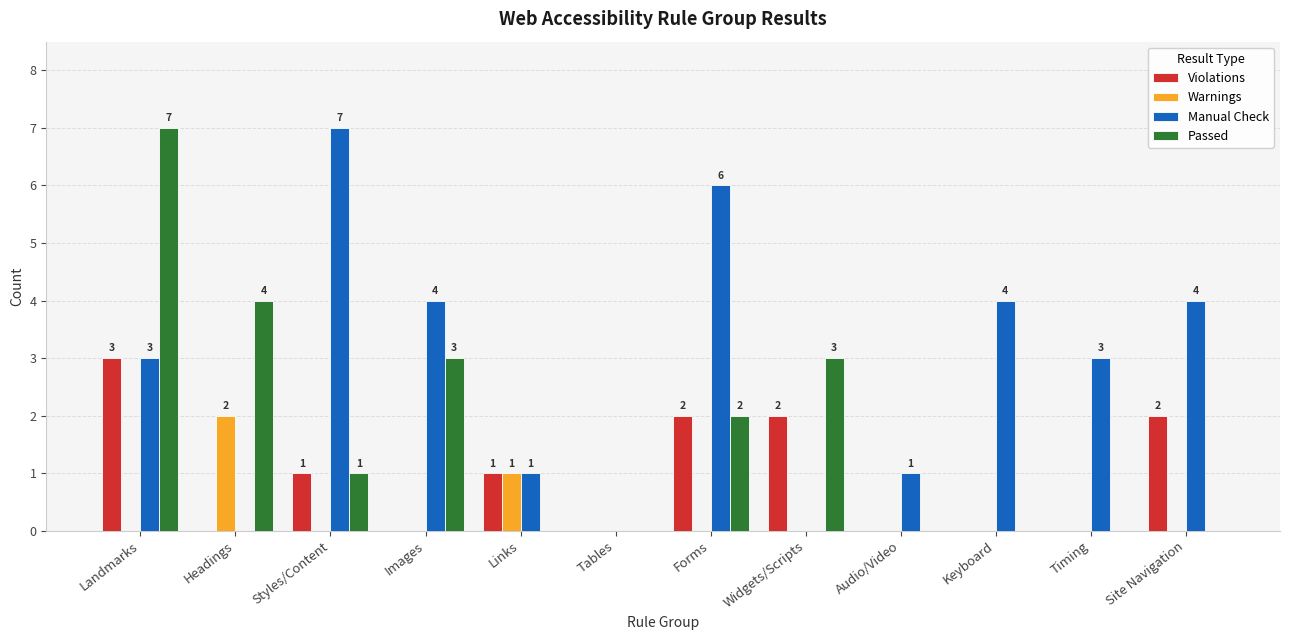

Reading left to right, what are all the values shown in this chart?

Violations: Landmarks=3	Headings=0	Styles/Content=1	Images=0	Links=1	Tables=0	Forms=2	Widgets/Scripts=2	Audio/Video=0	Keyboard=0	Timing=0	Site Navigation=2
Warnings: Landmarks=0	Headings=2	Styles/Content=0	Images=0	Links=1	Tables=0	Forms=0	Widgets/Scripts=0	Audio/Video=0	Keyboard=0	Timing=0	Site Navigation=0
Manual Check: Landmarks=3	Headings=0	Styles/Content=7	Images=4	Links=1	Tables=0	Forms=6	Widgets/Scripts=0	Audio/Video=1	Keyboard=4	Timing=3	Site Navigation=4
Passed: Landmarks=7	Headings=4	Styles/Content=1	Images=3	Links=0	Tables=0	Forms=2	Widgets/Scripts=3	Audio/Video=0	Keyboard=0	Timing=0	Site Navigation=0